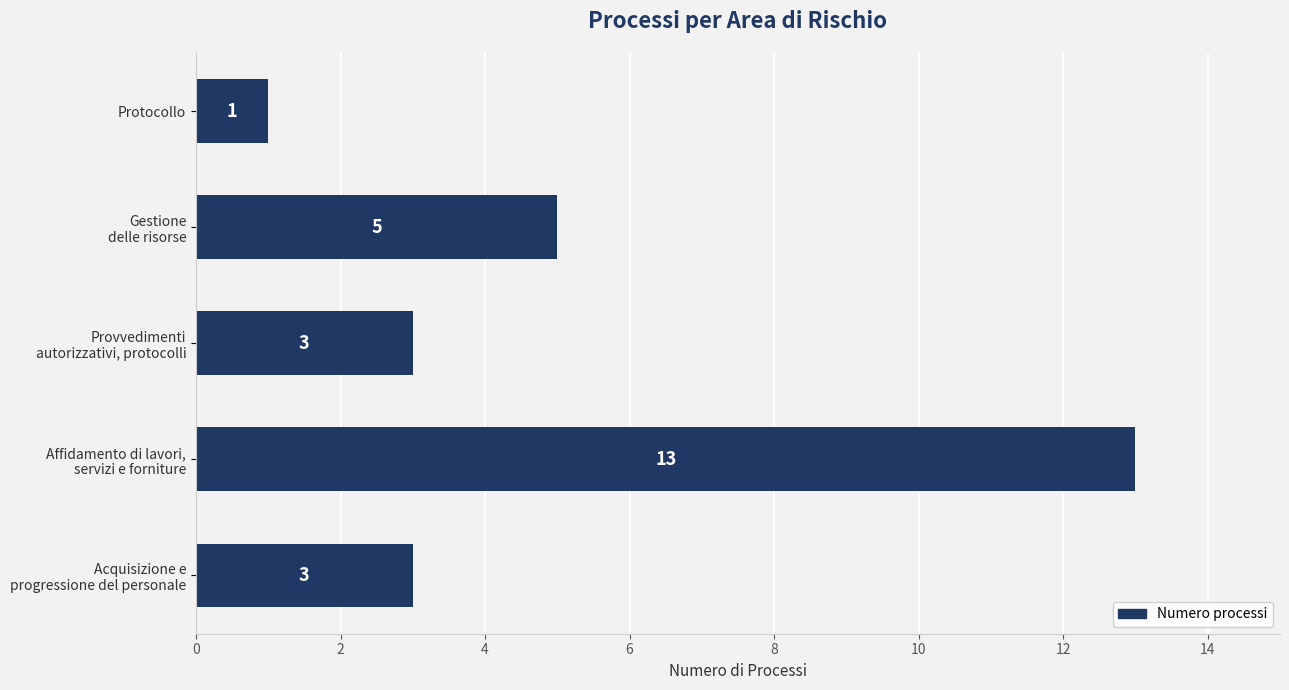

How many data points are less than 3?

1